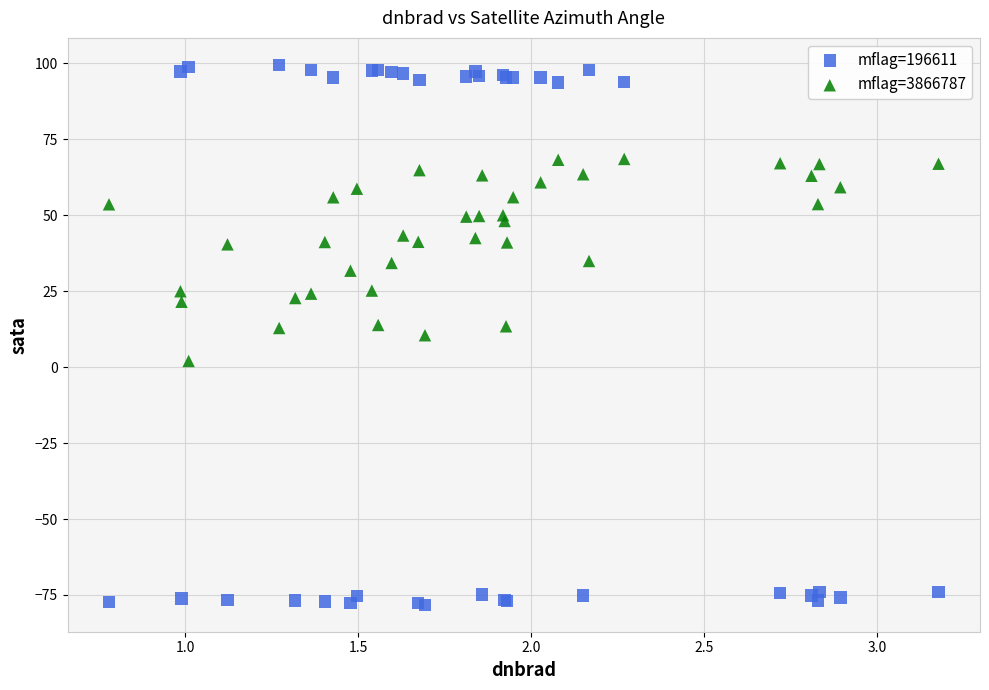

Which series contains the lowest Y value?

mflag=196611